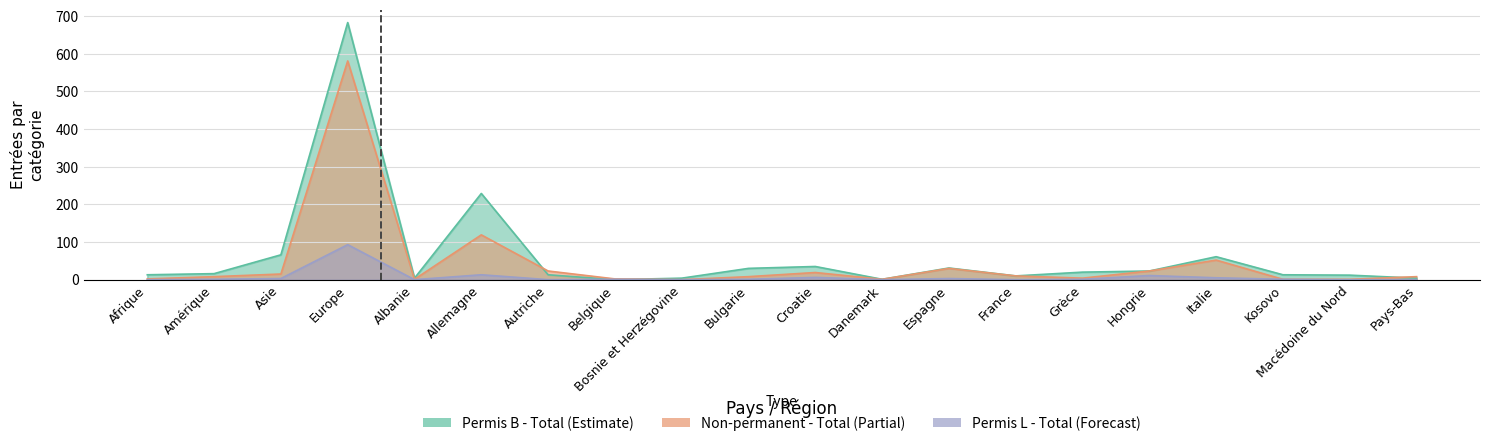

True or false: Non-permanent - Total (Partial) and Permis L - Total (Forecast) cross at least once.

False